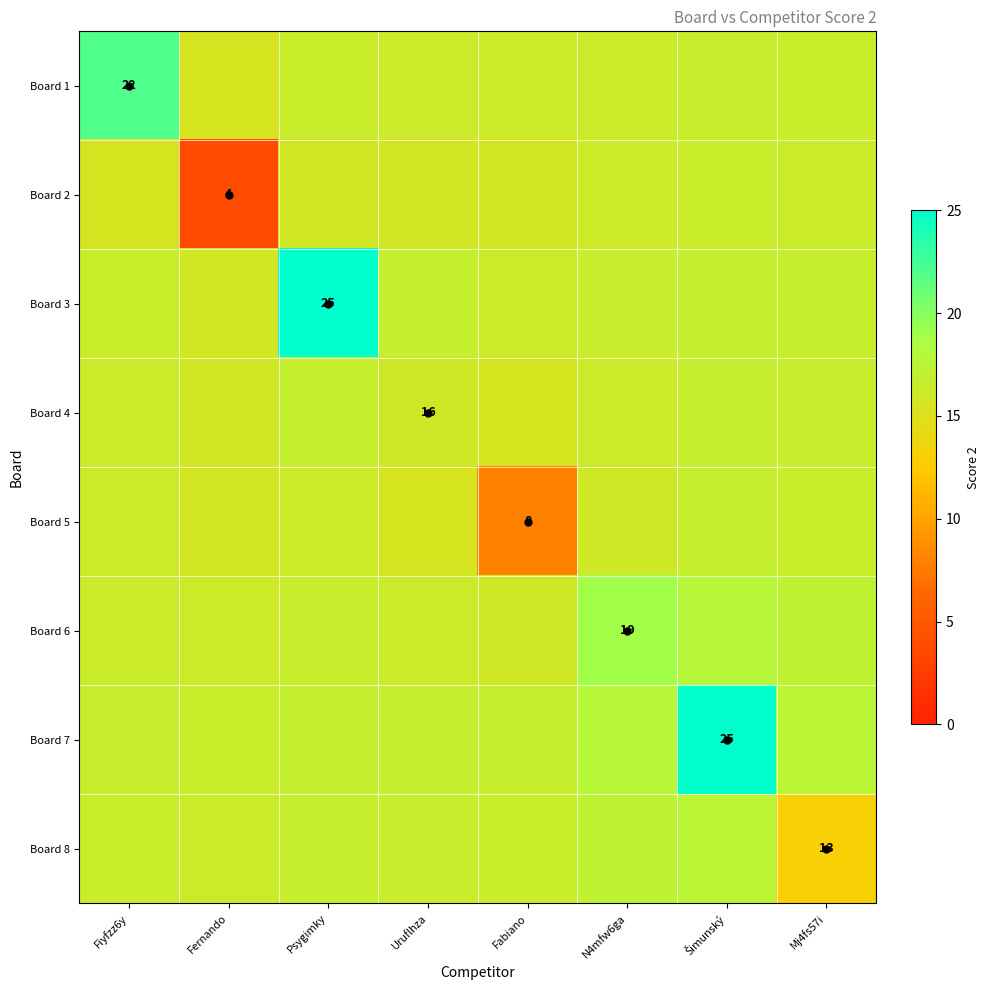

At which label is Board 7 closest to 20?

N4mfw6ga